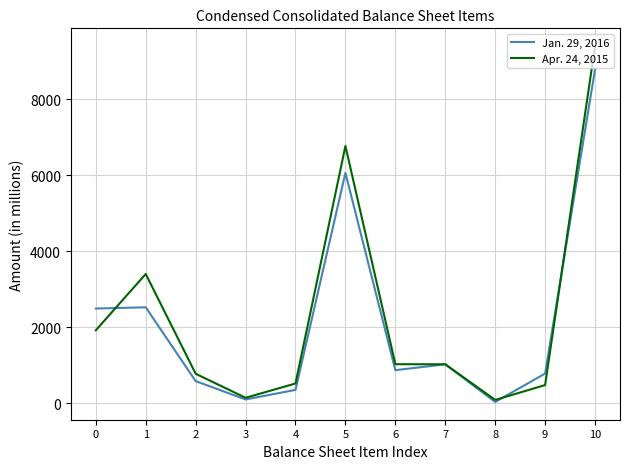

What is the difference between the highest and lowest values at 4?

168